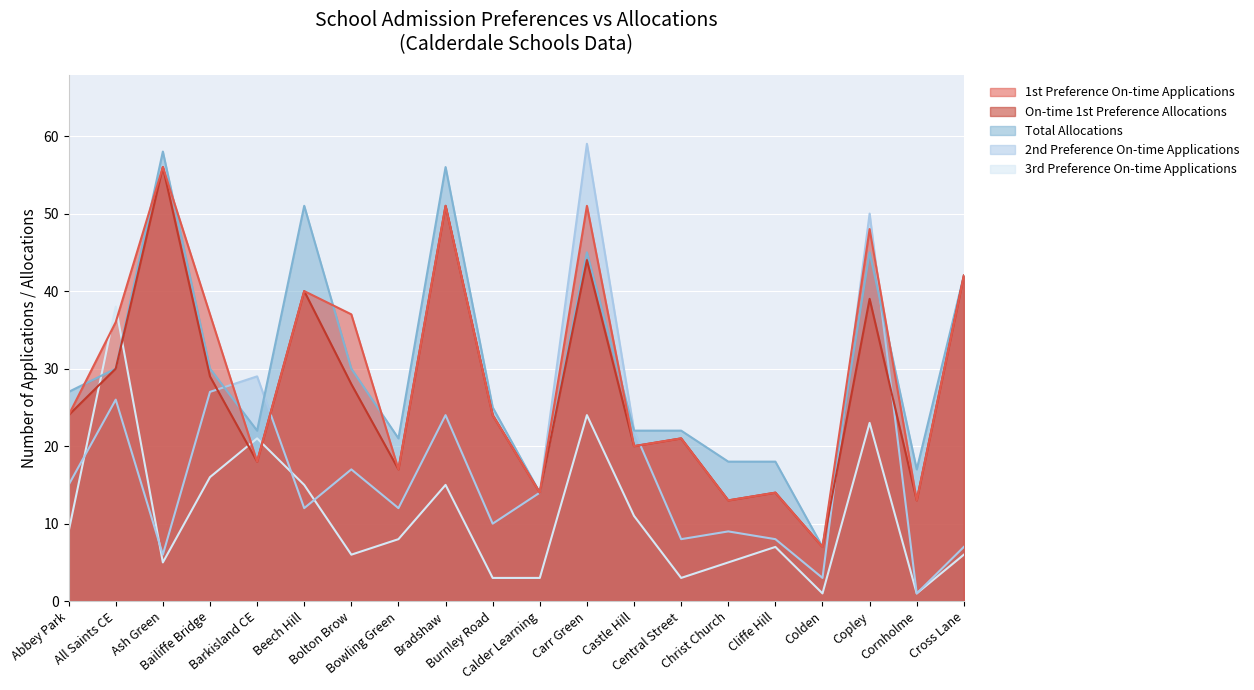

How many intersections are there between 1st Preference On-time Applications and 2nd Preference On-time Applications?

5